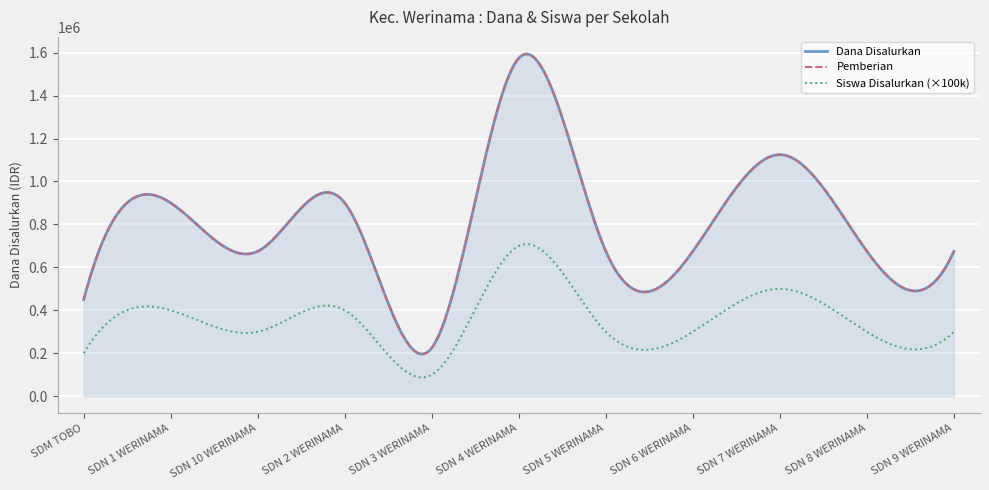

Count the Pemberian values in the range 675000 to 900000.

7